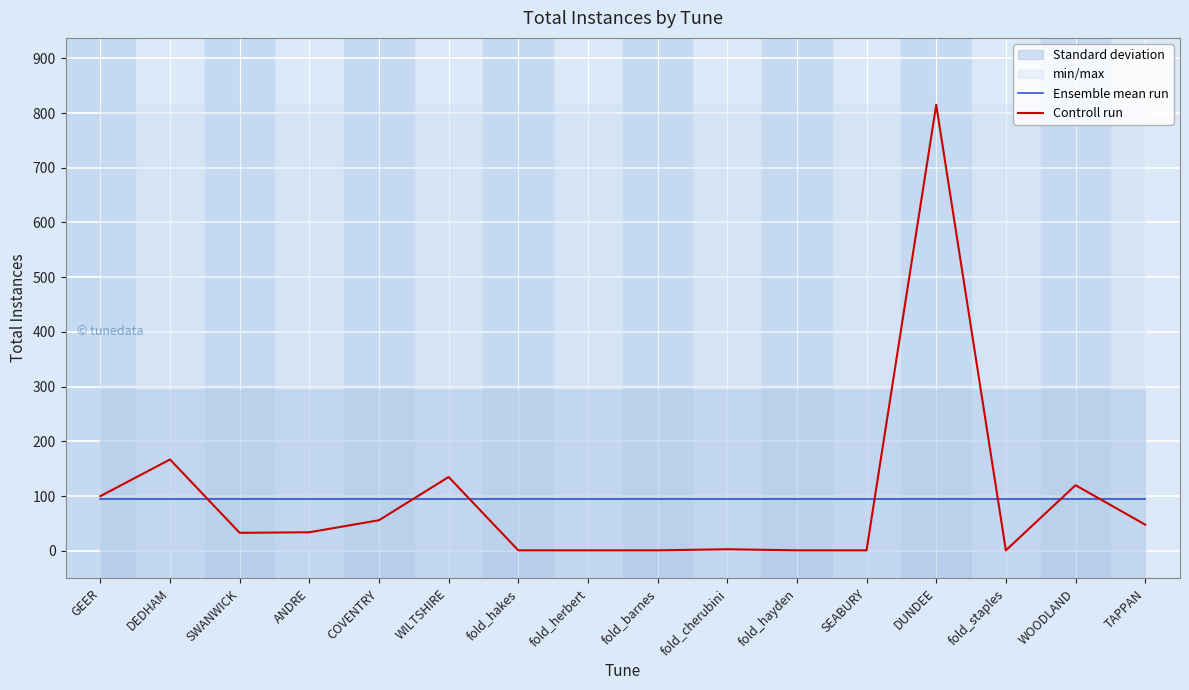

Where is the first local maximum for Controll run?

DEDHAM